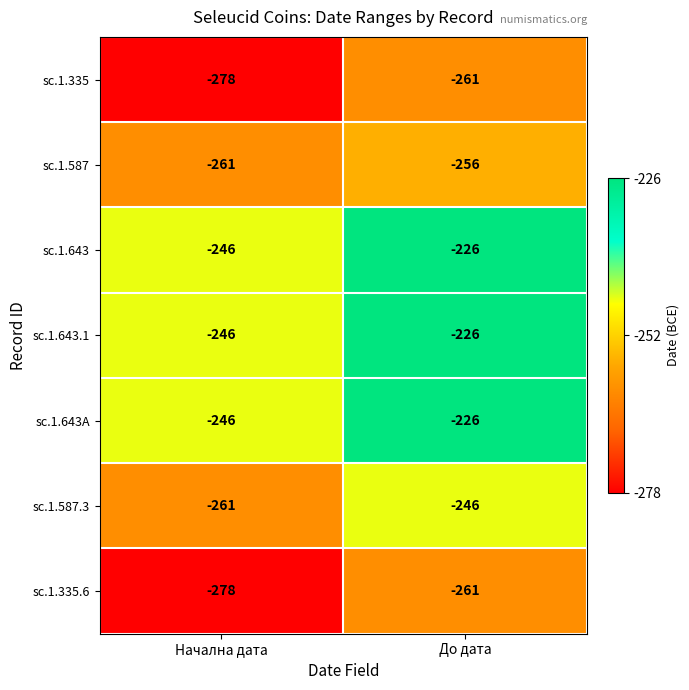

Which category has the lowest value across all series?

Начална дата